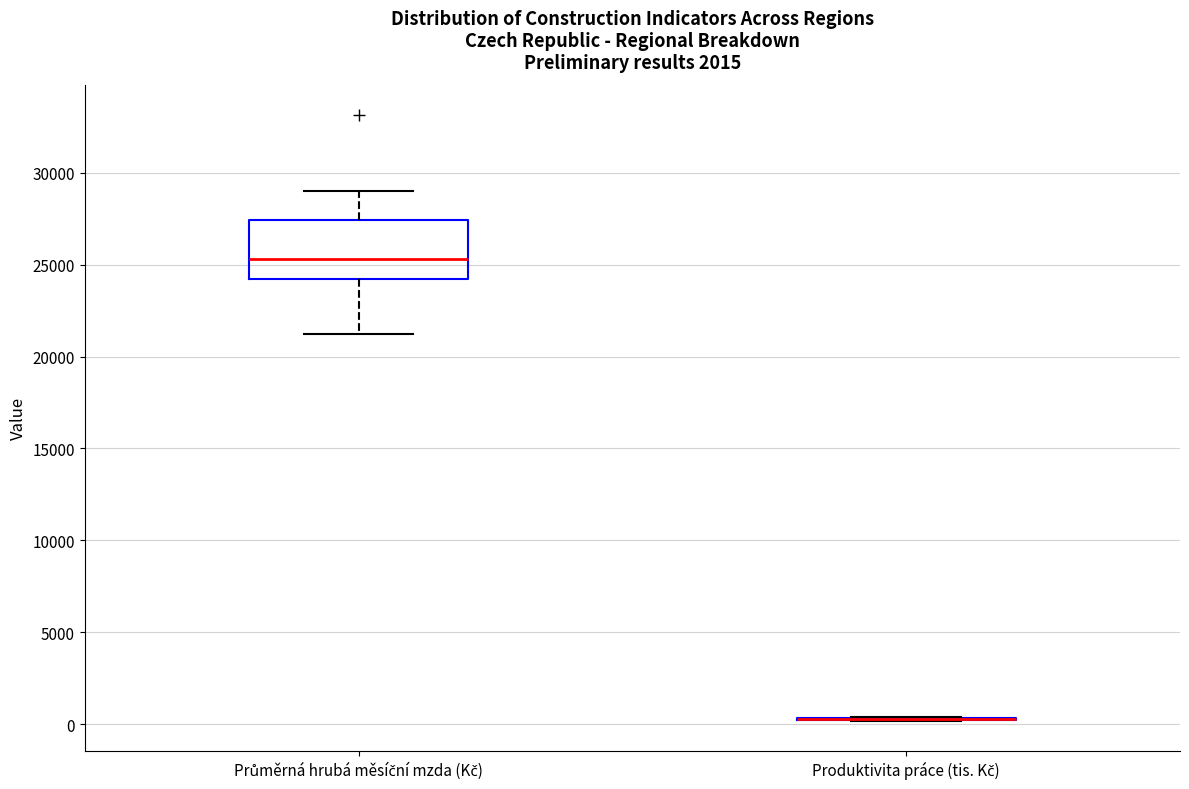

Comparing the boxes themselves (not the whiskers), which one is the tallest?

Průměrná hrubá měsíční mzda (Kč)